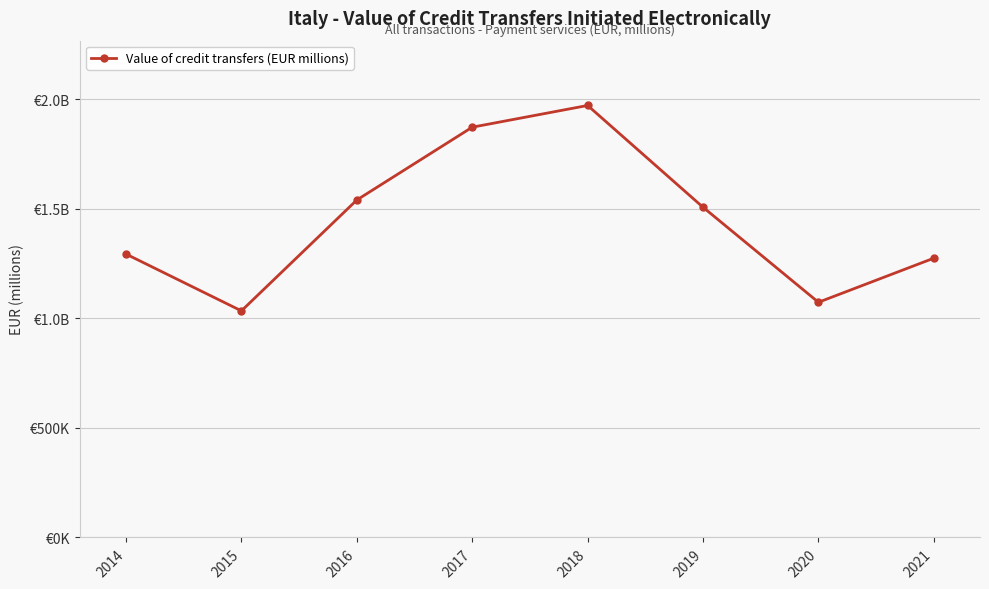

Does the chart have visible grid lines?

Yes